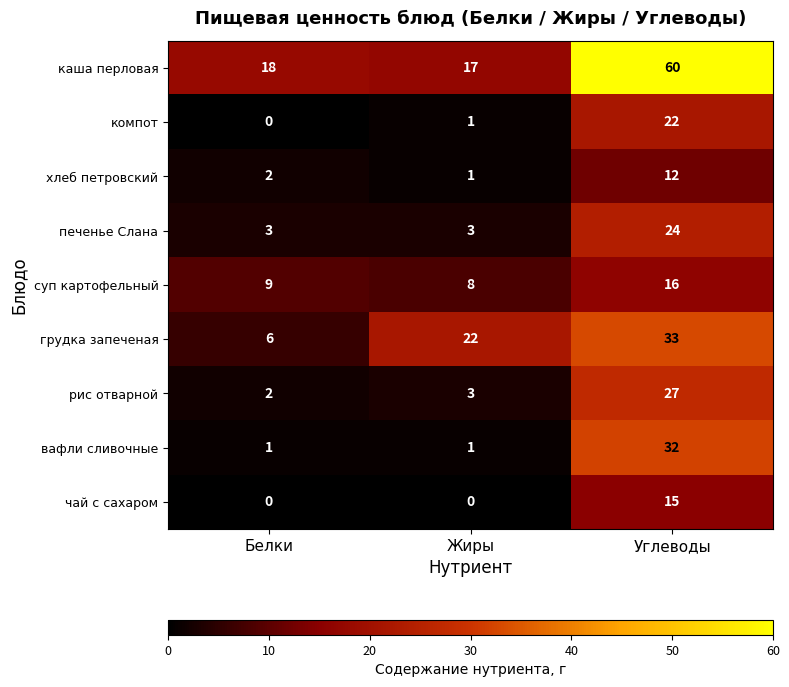

List the series in order of their peak value, lowest first.

хлеб петровский, чай с сахаром, суп картофельный, компот, печенье Слана, рис отварной, вафли сливочные, грудка запеченая, каша перловая